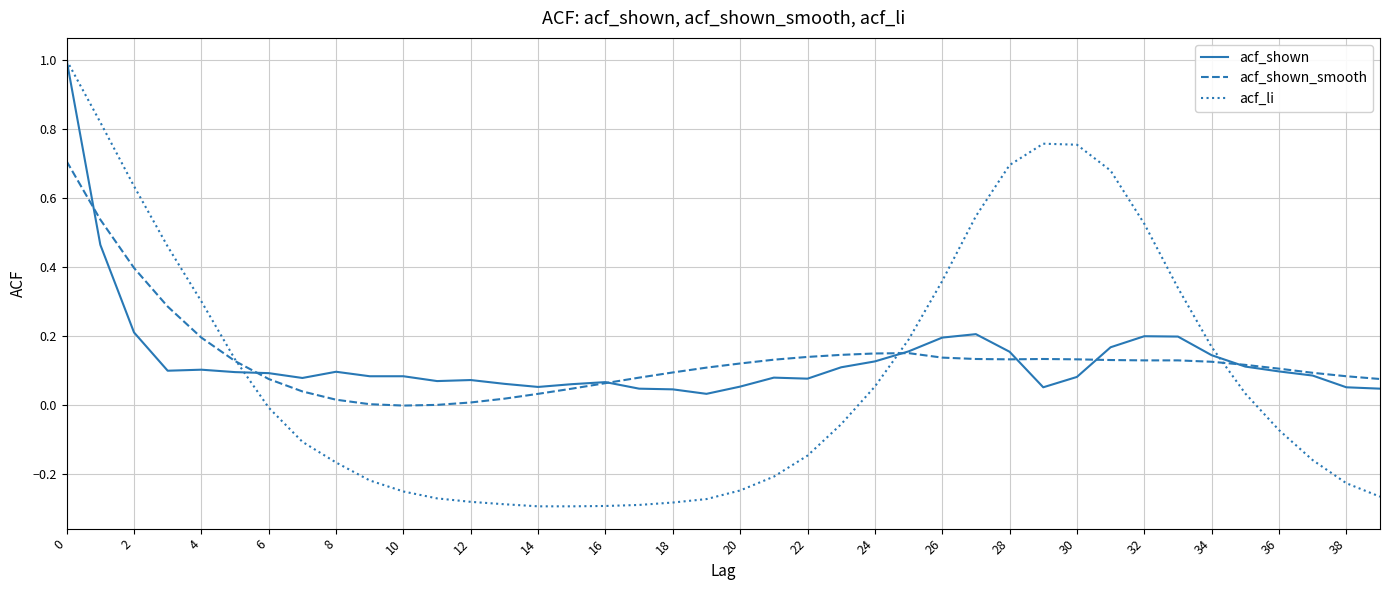

True or false: acf_shown_smooth has more than 0 interior local peaks.

True